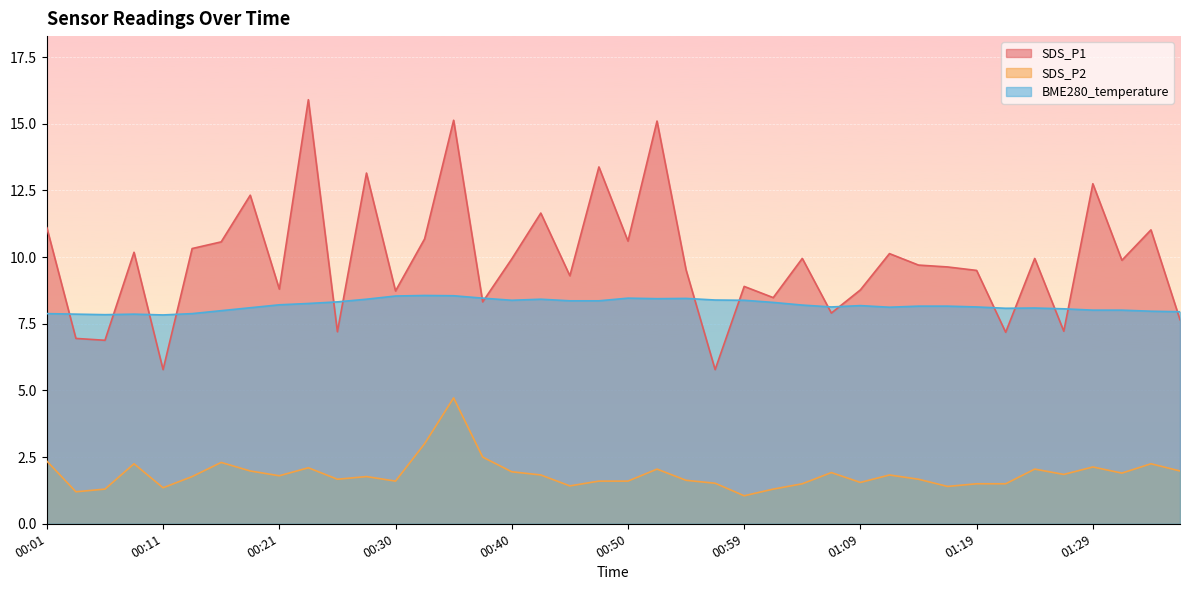

True or false: SDS_P2 and BME280_temperature cross at least once.

False